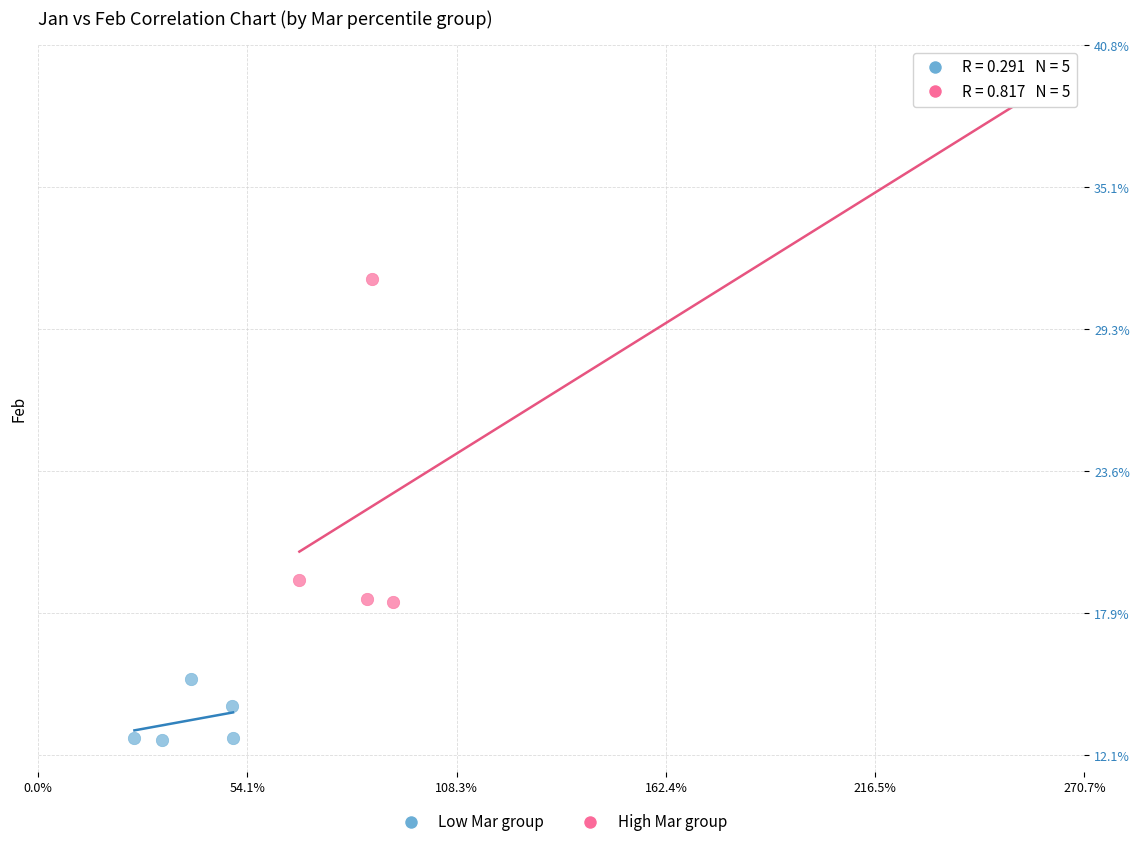

Which series has the largest Y range (max minus min)?

High Mar group